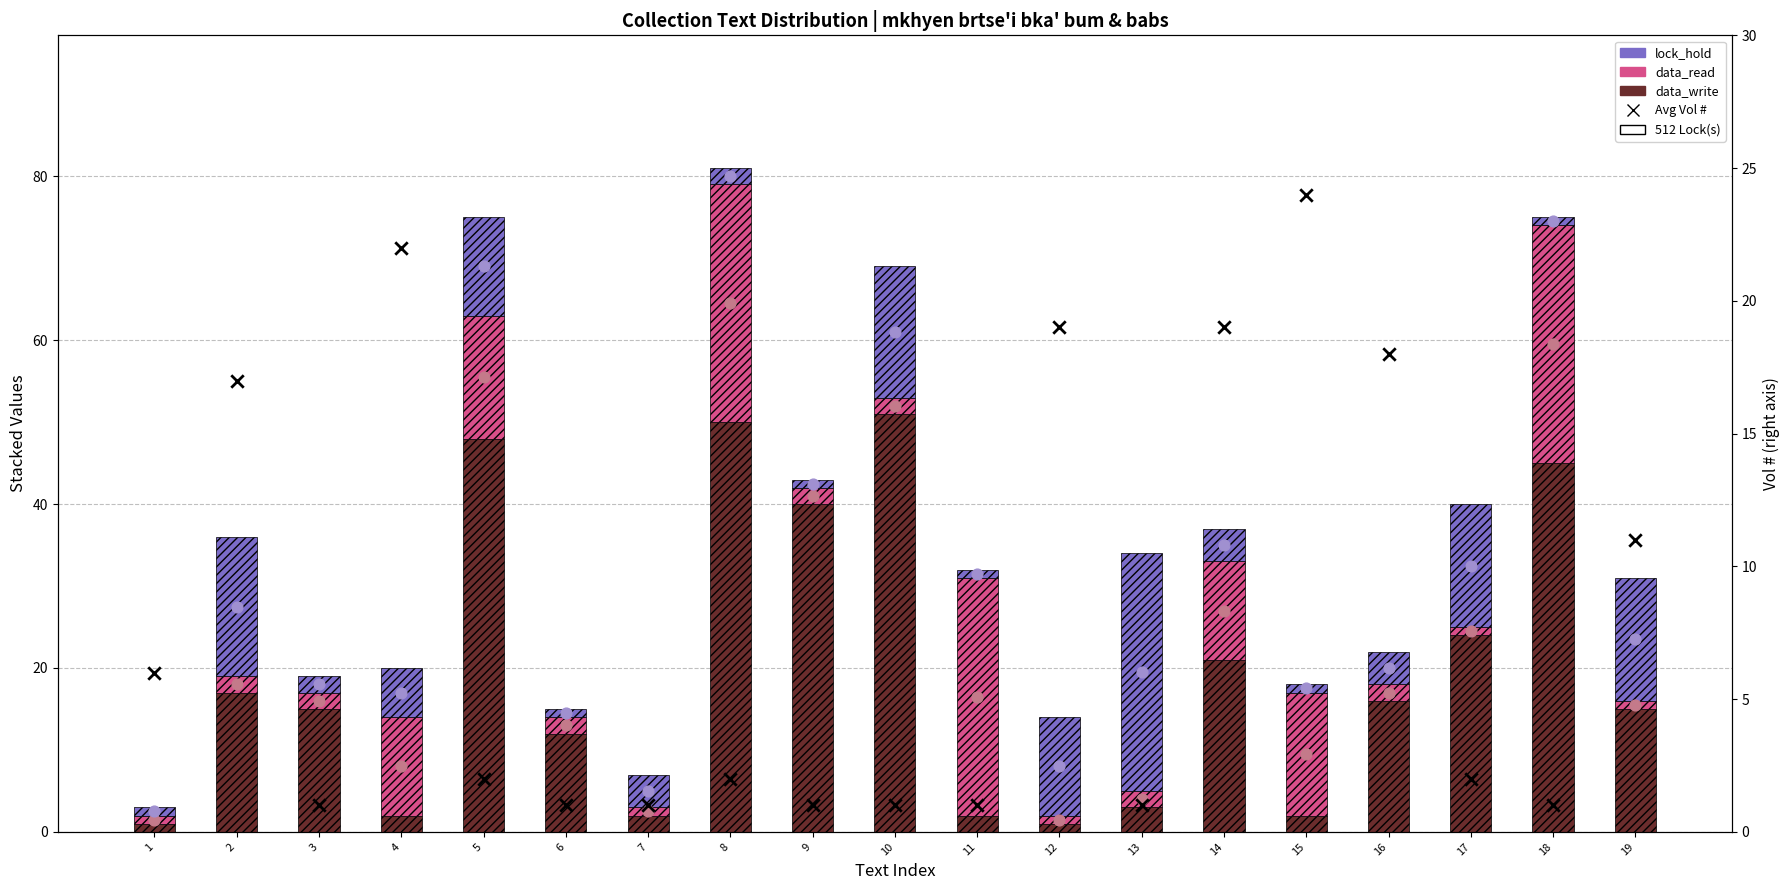

What is the total value across all series at 4?

42